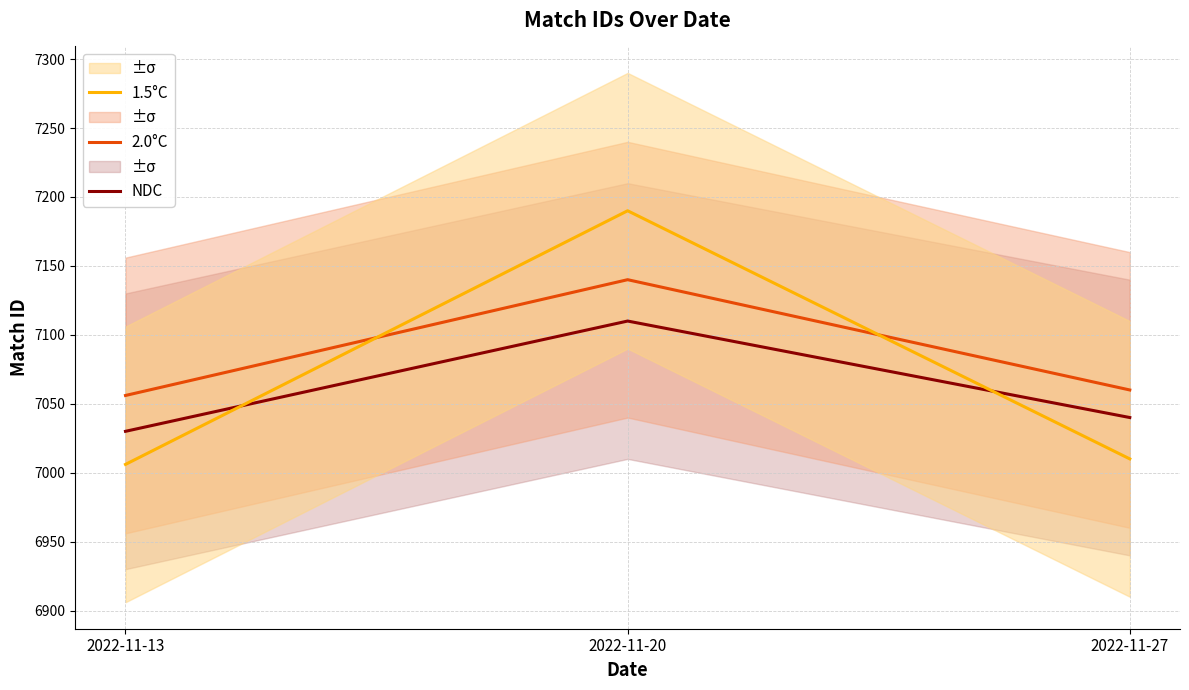

How many NDC values are between 7030 and 7110?

3